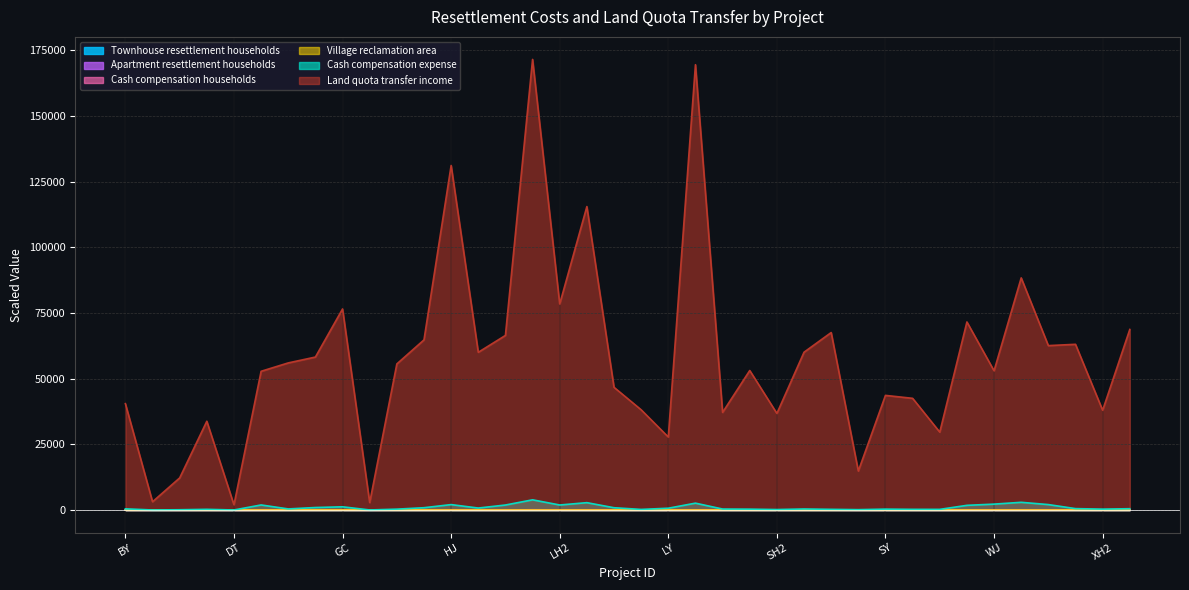

Reading left to right, transcribe all the data shown in this chart.

Townhouse resettlement households: 0.8	0.0	0.2	2.0	0.1	1.5	2.5	1.5	2.5	0.1	2.5	2.4	2.2	1.5	0.0	3.0	2.2	3.0	0.0	2.5	0.0	2.4	1.5	3.0	2.2	2.5	2.2	0.0	2.2	1.5	2.2	0.0	0.0	0.0	0.0	1.5	1.2	2.5
Apartment resettlement households: 42.8	4.8	14.1	36.5	1.6	31.6	68.9	49.5	67.0	3.1	69.6	45.4	81.1	41.2	13.2	100.3	41.1	57.9	45.6	48.9	24.1	56.6	40.8	55.6	43.6	65.0	69.2	19.7	49.2	48.8	36.2	49.3	33.4	48.3	47.0	62.0	30.8	69.7
Cash compensation households: 2.5	0.1	0.6	2.2	0.1	5.4	3.5	4.0	4.1	0.2	2.8	4.9	8.6	3.1	3.8	10.8	5.3	7.8	2.9	1.9	1.9	7.3	3.1	2.8	1.5	3.4	2.2	1.2	2.9	2.2	2.1	3.6	4.5	8.2	5.8	3.0	1.9	4.2
Village reclamation area: 0.7	0.1	0.2	0.7	0.0	0.6	1.0	0.7	1.0	0.1	1.1	0.9	1.3	0.6	0.2	1.7	0.8	1.2	0.5	0.8	0.3	1.0	0.7	1.1	0.7	1.0	1.1	0.2	0.9	0.8	0.6	0.6	0.4	0.7	0.5	0.9	0.5	1.2
Cash compensation expense: 457.2	15.6	106.2	270.0	16.2	1929.6	420.0	955.2	1227.0	26.4	336.0	882.0	2066.4	756.0	1905.0	3884.4	1915.2	2804.4	876.0	232.8	691.2	2617.2	375.6	336.0	183.6	402.0	264.0	144.0	345.6	262.8	252.0	1785.0	2250.0	2937.6	2073.6	536.4	343.8	506.4
Land quota transfer income: 40491.7	3147.7	12221.4	33801.0	1993.0	52807.7	56001.3	58230.1	76538.0	2837.6	55611.0	64772.0	131149.2	60038.1	66462.5	171520.8	78436.3	115510.7	46712.9	38154.0	27787.1	169513.9	37163.2	53112.2	36777.9	60075.6	67562.1	14846.4	43639.0	42519.4	29657.2	71589.1	53002.0	88367.7	62586.0	63081.9	37977.2	68732.4